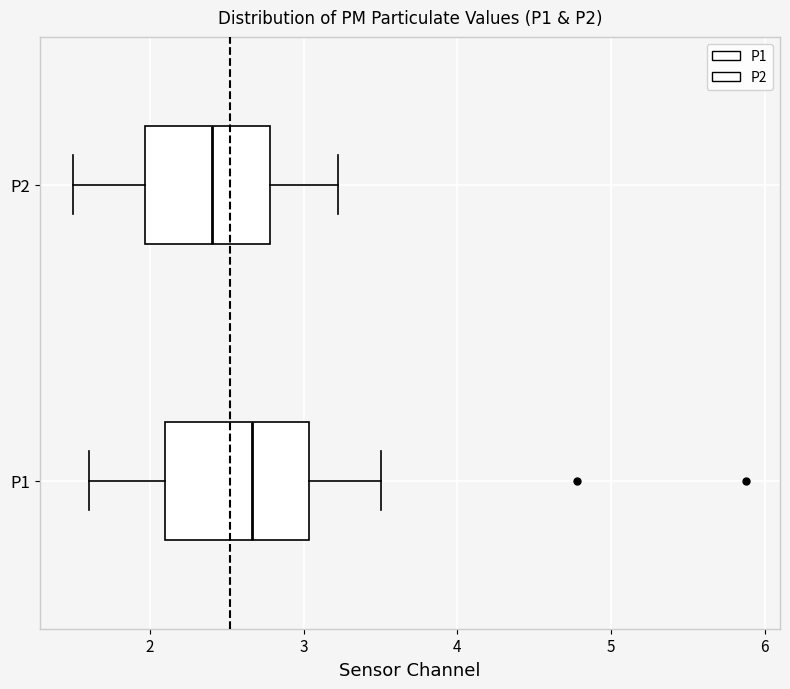

Which box has the furthest to the right median line?

P1